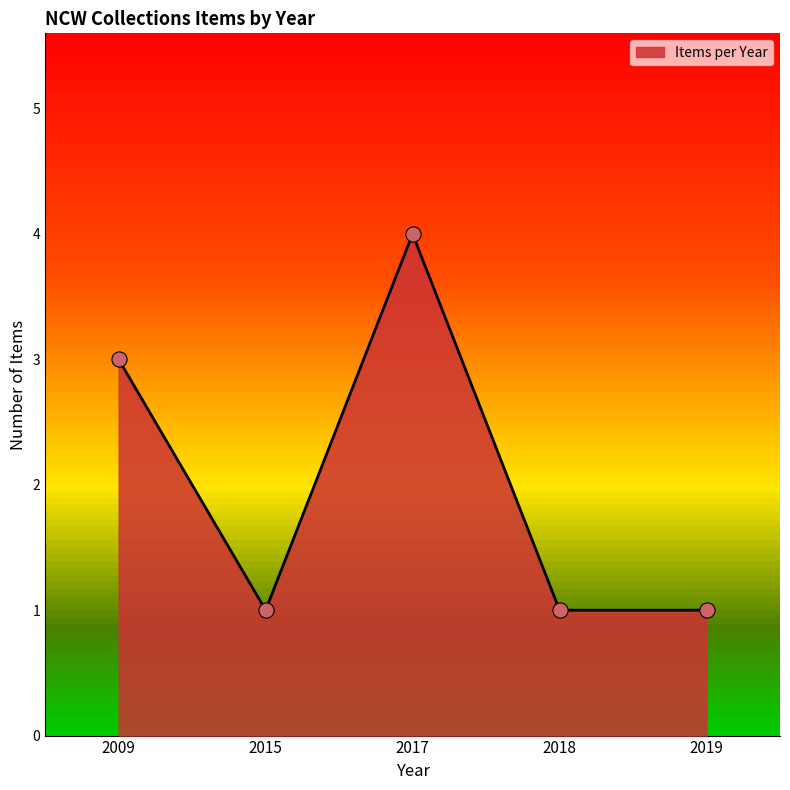

What is the change in value from 2009 to 2017?

+1